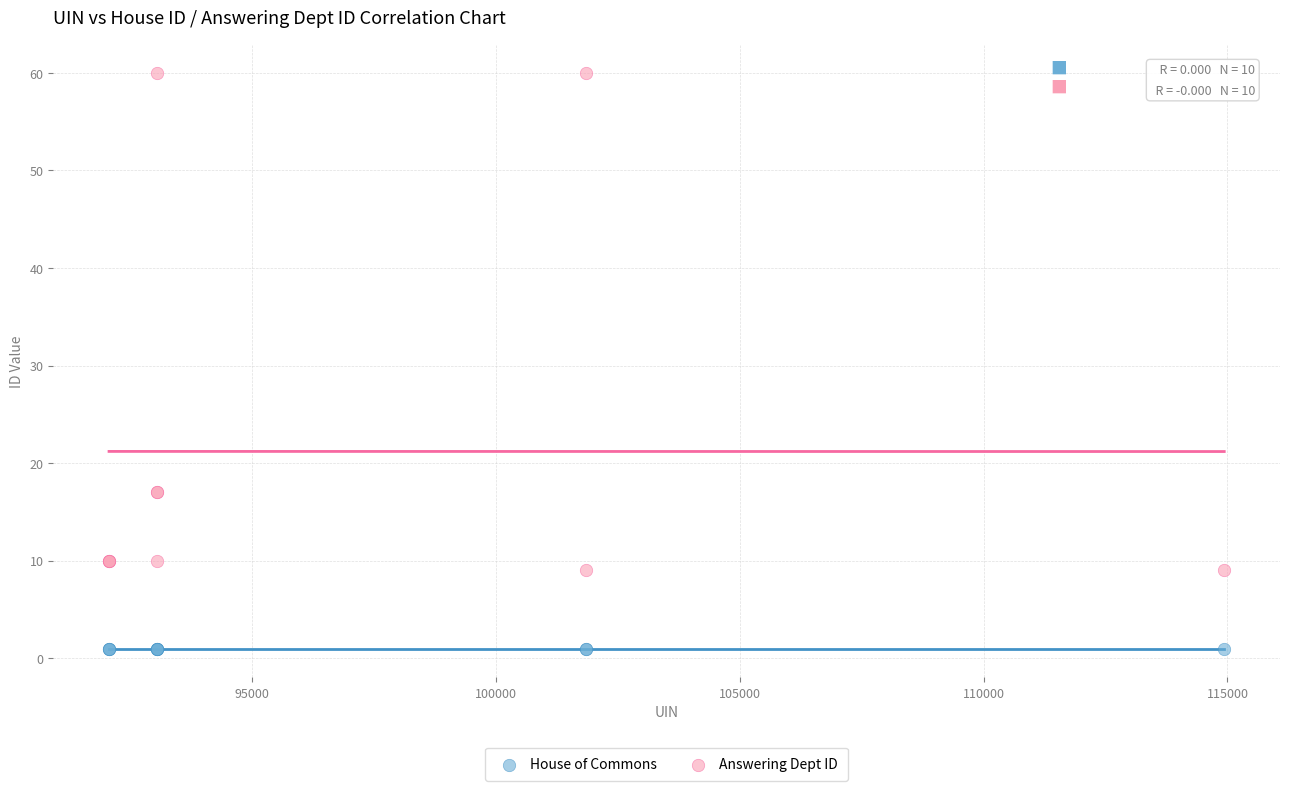

What are all the series names shown in the legend?

House of Commons, Answering Dept ID